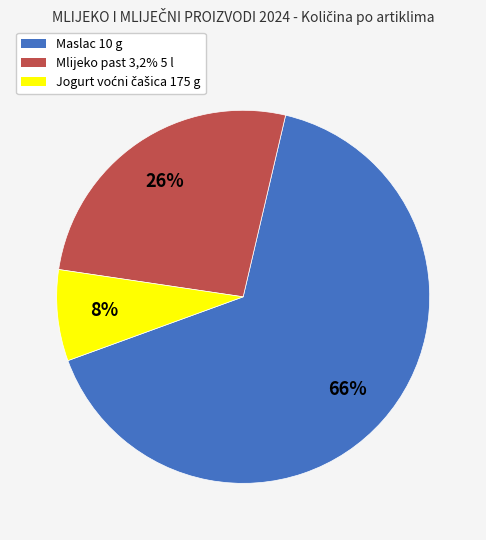

Count the number of slices in the pie.

3